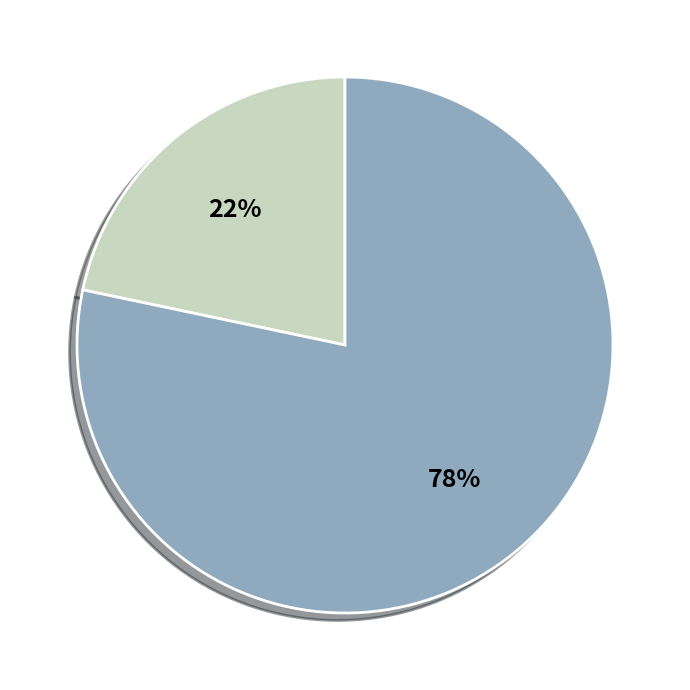

How many segments does this pie chart have?

2